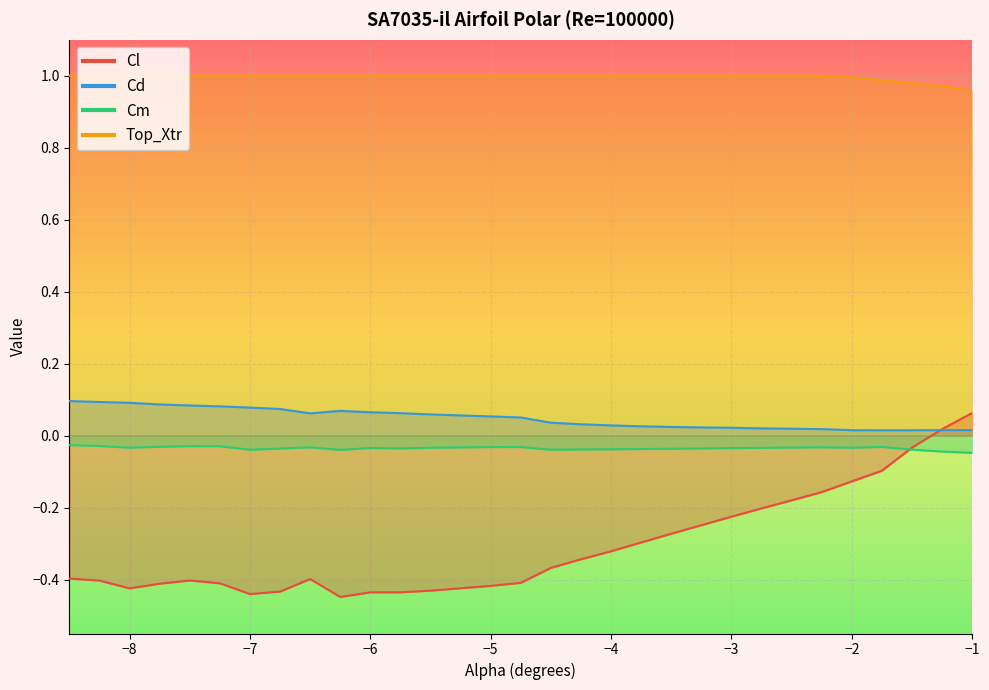

How many lines are shown in the chart?

4